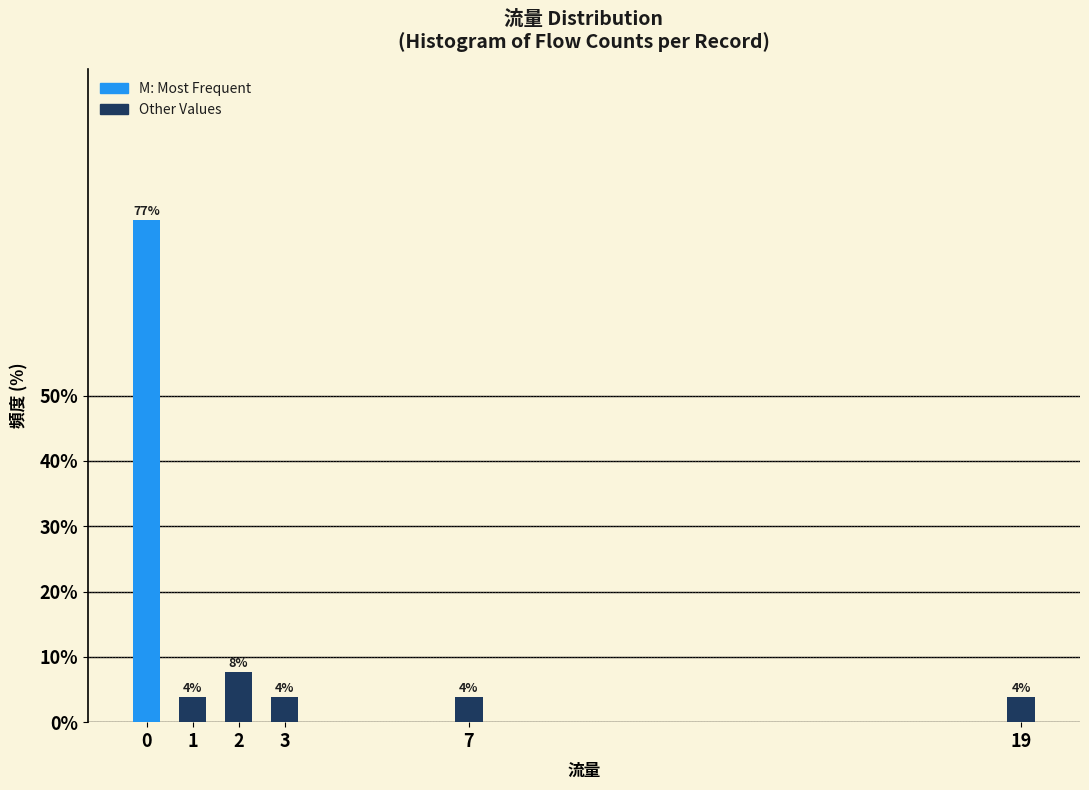

Are the bars horizontal?

No